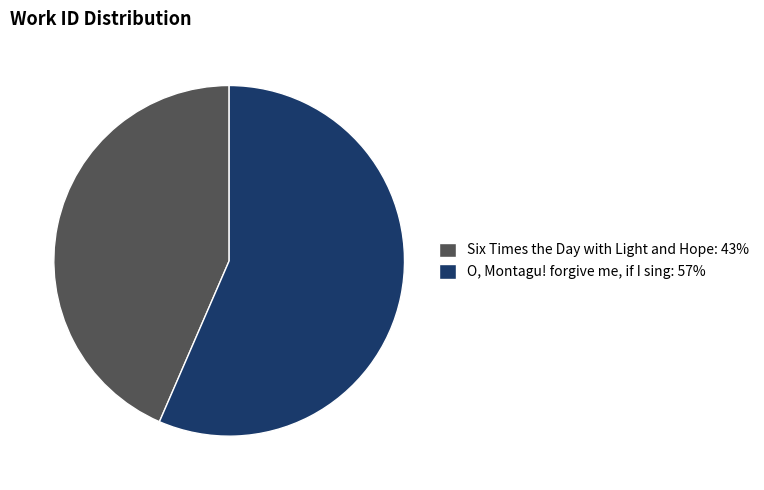

Is there a majority slice in this chart?

Yes